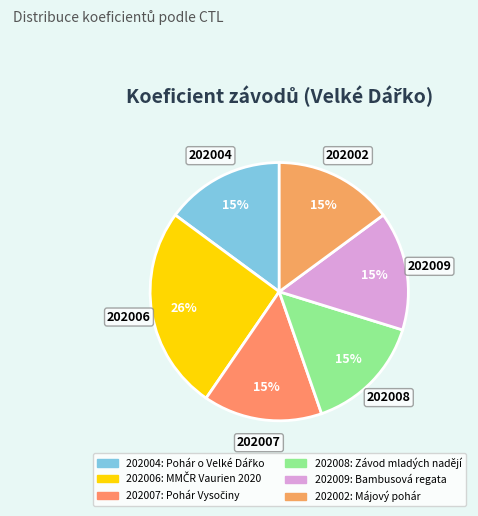

The 202004 slice represents 29% of the pie. True or false?

False